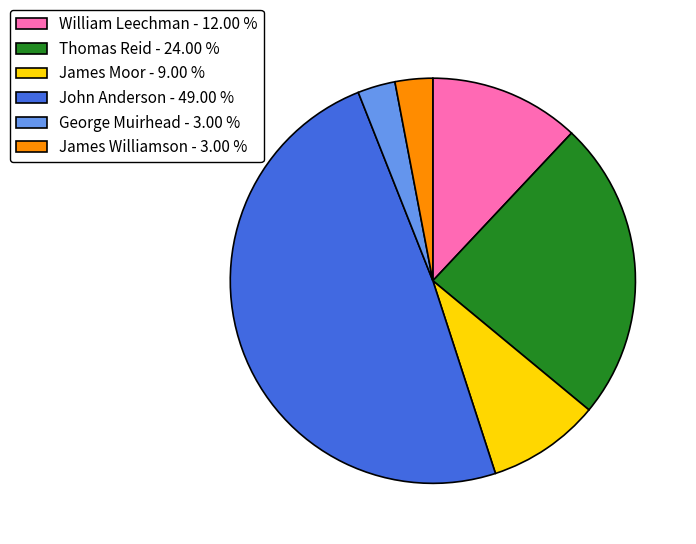

What is the largest slice in the pie chart?

John Anderson - 49.00 %